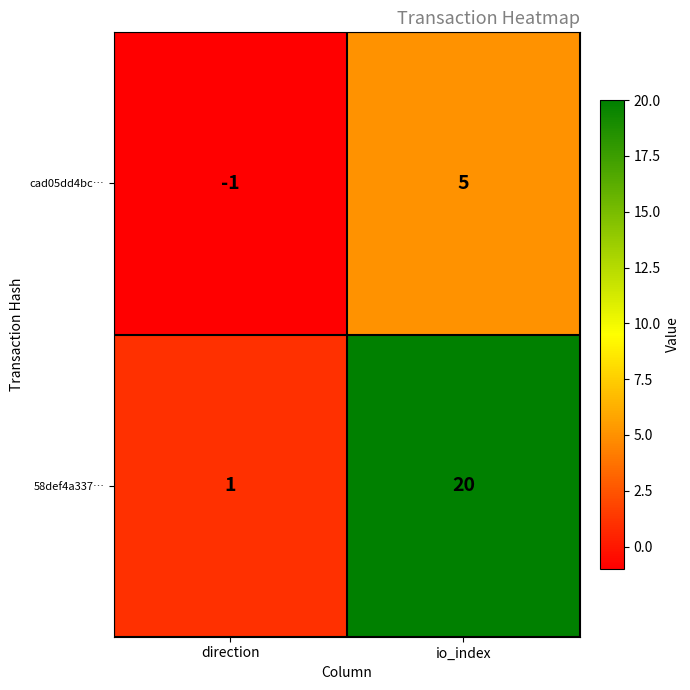

At which category does the chart reach its peak across all series?

io_index